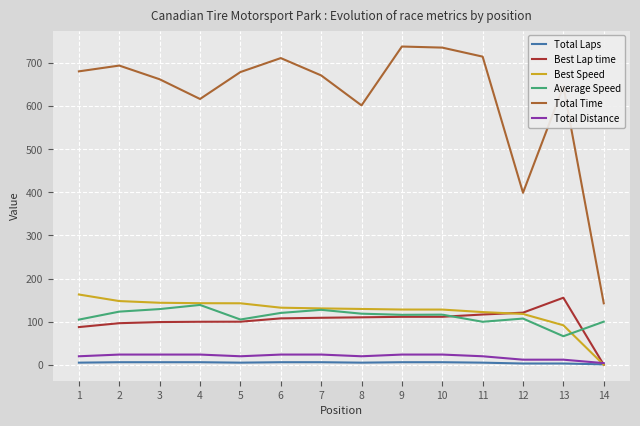

How many categories are shown in the chart?

14